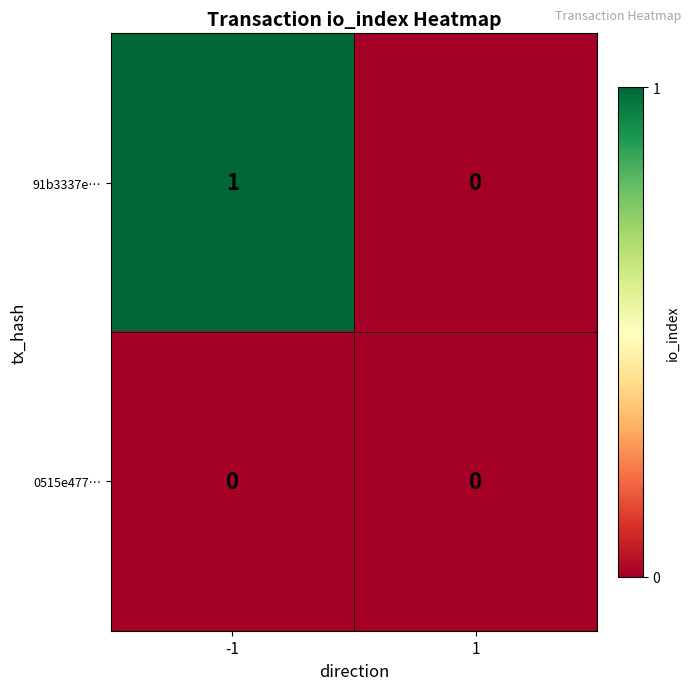

Which series changed the most between -1 and 1?

91b3337e…